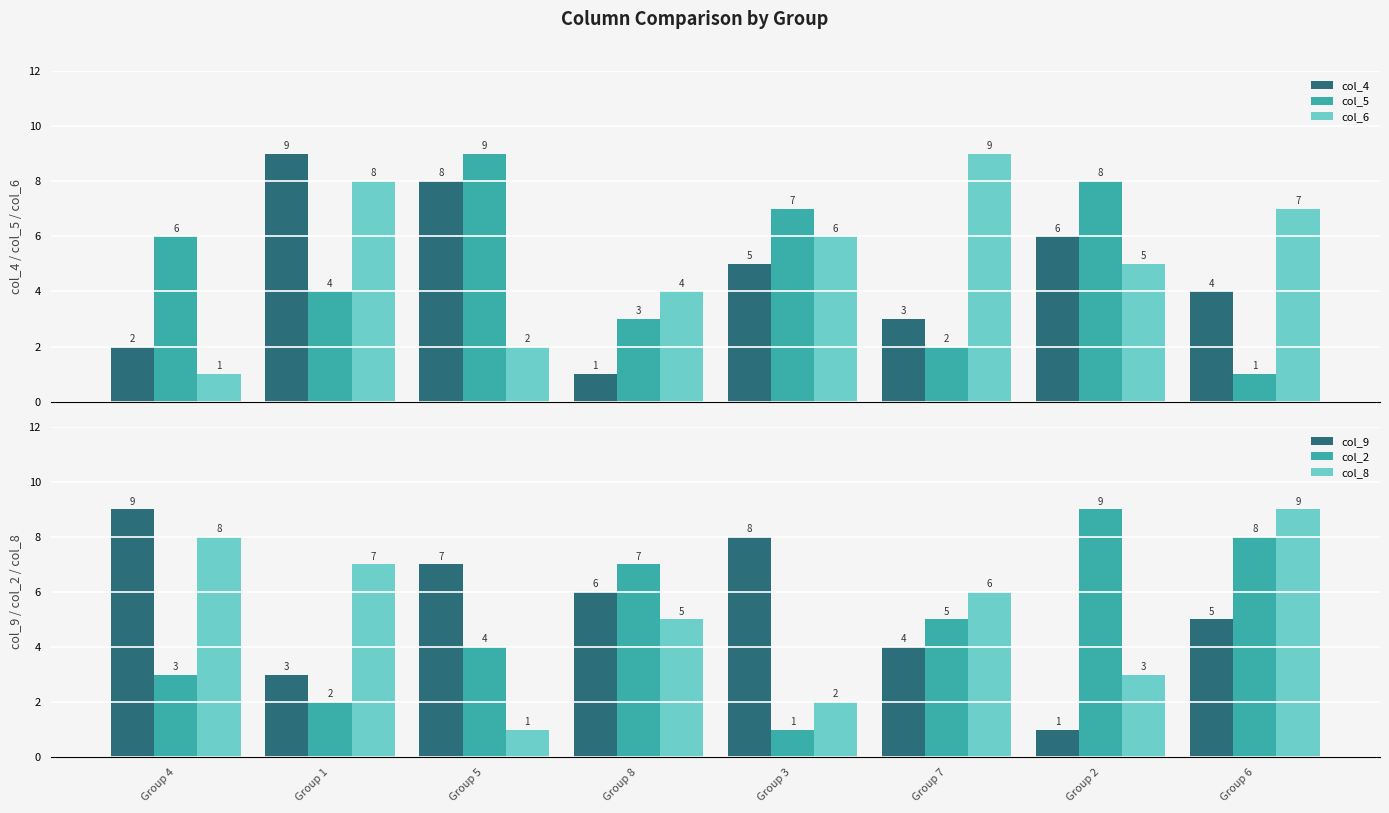

The value of col_2 at Group 1 is 2. True or false?

True